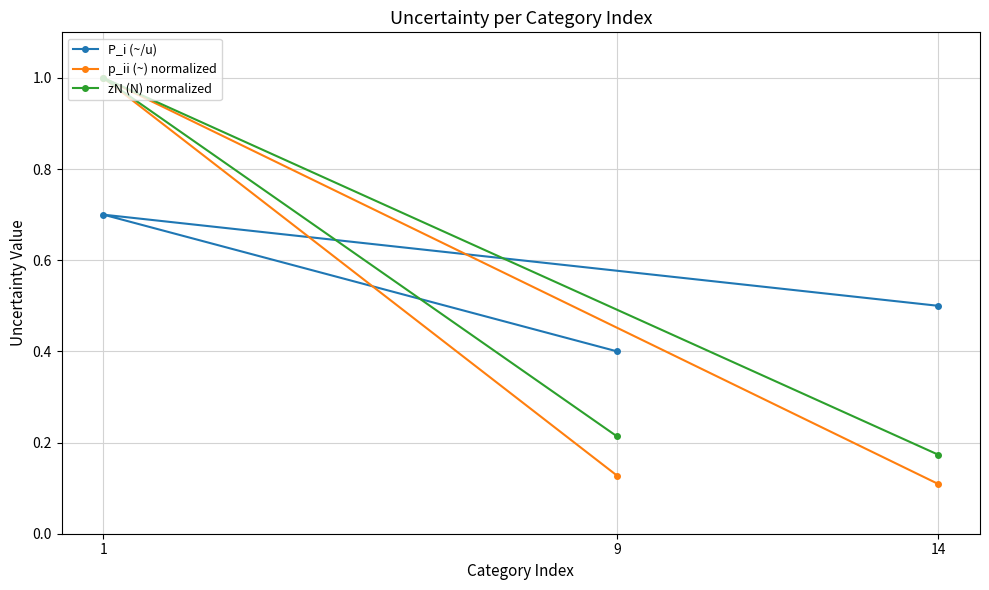

What are all the series names shown in the legend?

P_i (~/u), p_ii (~) normalized, zN (N) normalized